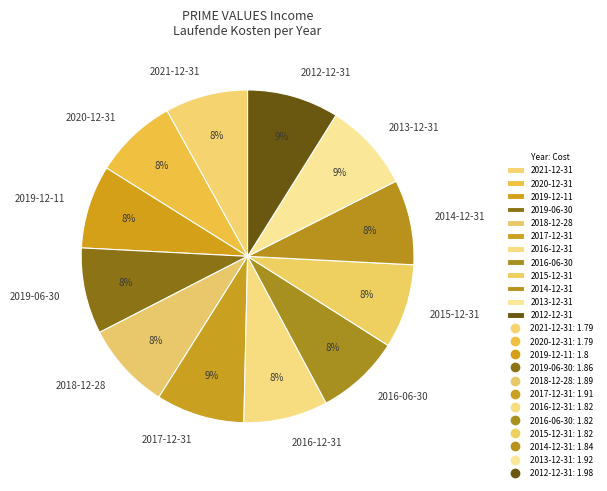

What percentage is the 2018-12-28 slice, to the nearest percent?

8%